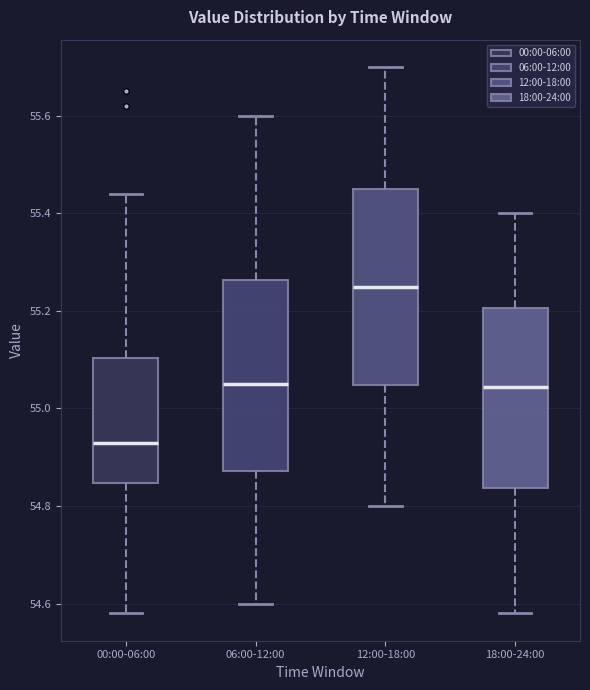

Reading left to right, transcribe this box plot: for each box, give where its median line is, the range the box spans, and where its two whiskers end, as read against the y-axis. The values are not printed on the chart, so give them approximately, as read against the axis.

00:00-06:00: median 54.94, box 54.84 to 55.10, whiskers 54.58 to 55.44
06:00-12:00: median 55.06, box 54.88 to 55.26, whiskers 54.60 to 55.60
12:00-18:00: median 55.26, box 55.04 to 55.46, whiskers 54.80 to 55.70
18:00-24:00: median 55.04, box 54.84 to 55.20, whiskers 54.58 to 55.40